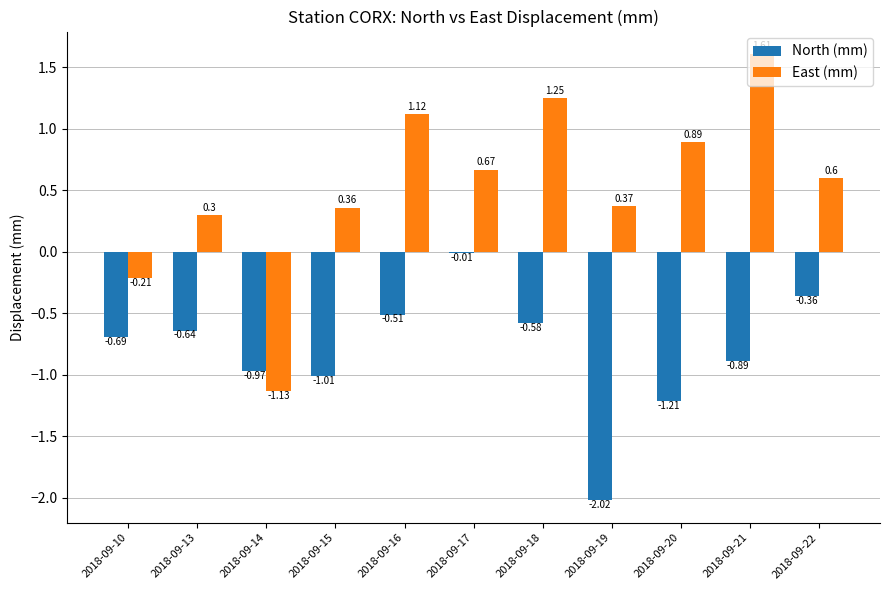

Is the value of East (mm) at 2018-09-15 greater than the value of North (mm) at 2018-09-13?

Yes